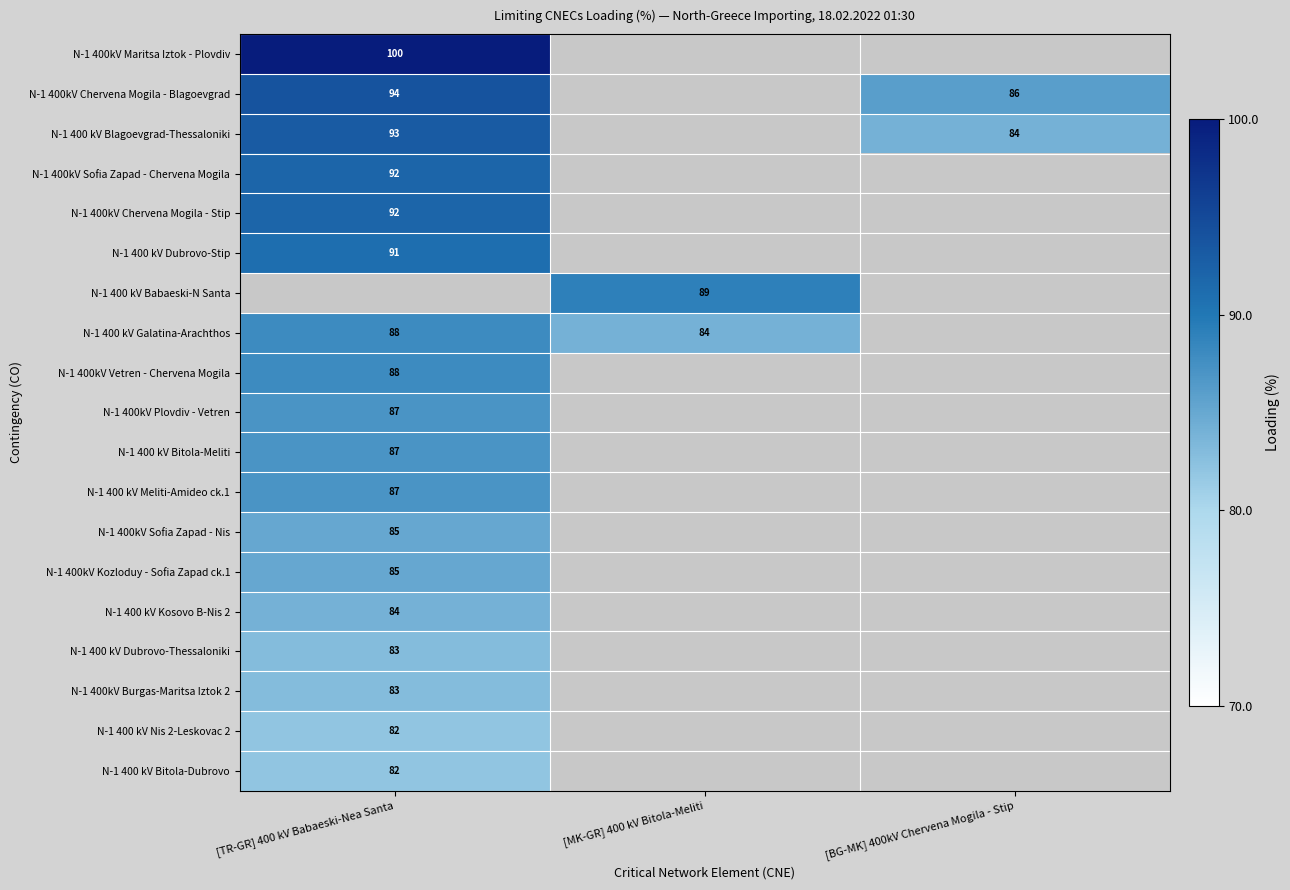

Which label corresponds to the largest value in the chart?

[TR-GR] 400 kV Babaeski-Nea Santa